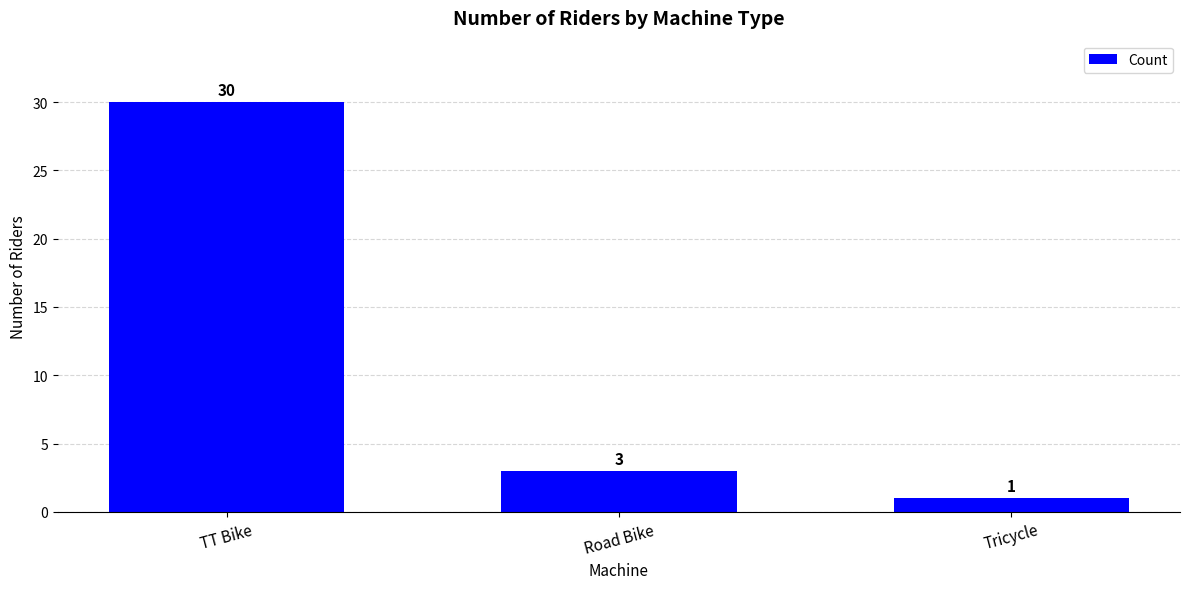

Reading left to right, what are all the values shown in this chart?

TT Bike=30	Road Bike=3	Tricycle=1